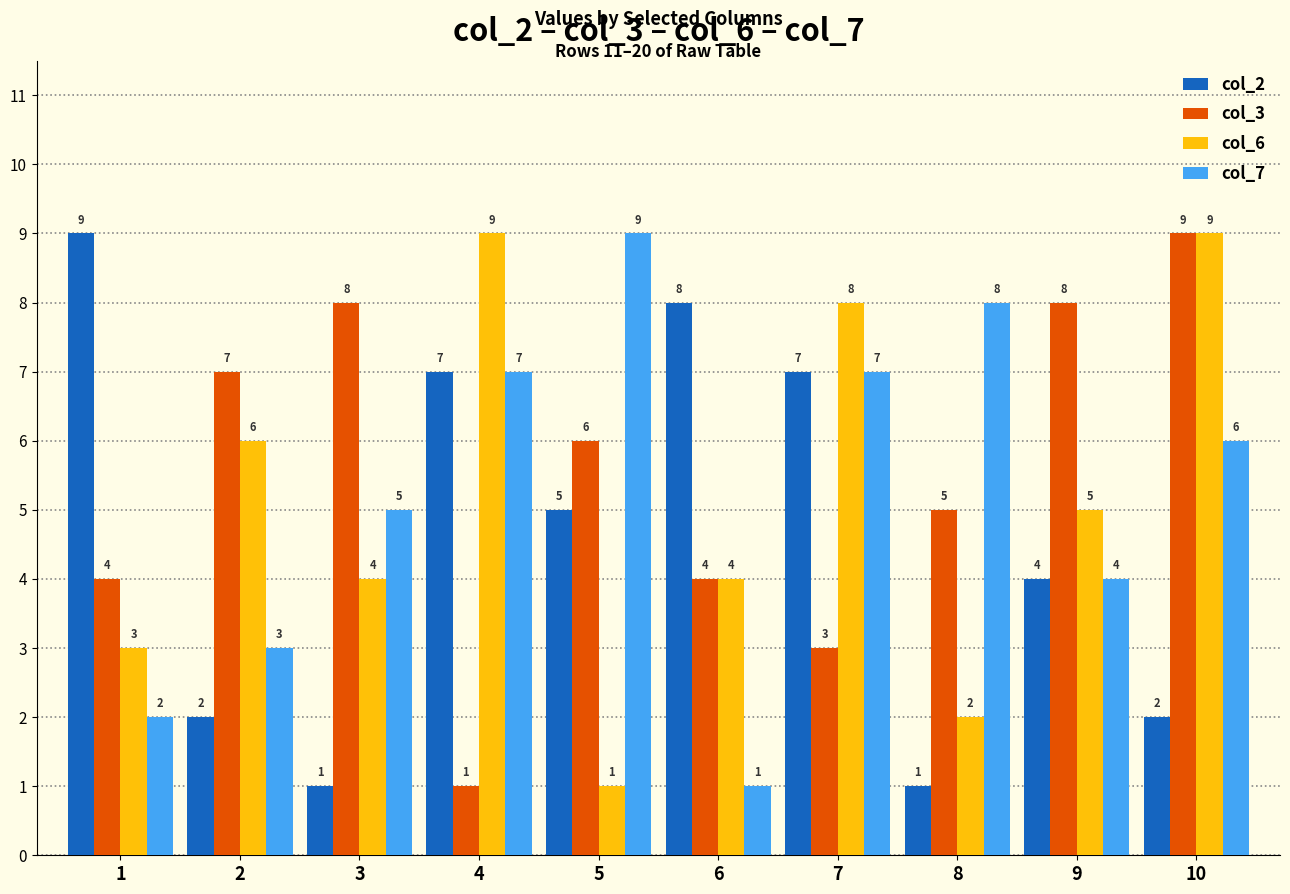

What is the difference between the maximum and minimum values in the col_3 series?

8